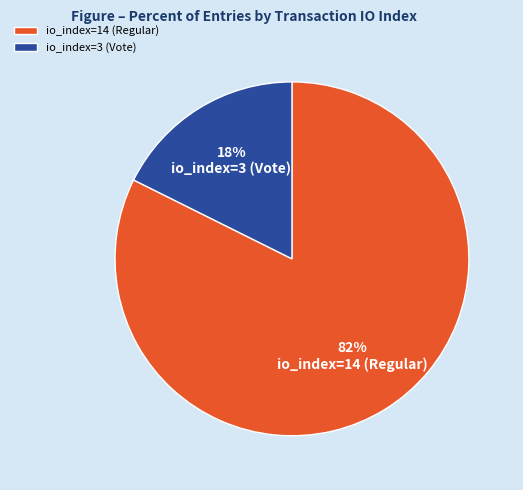

How many segments does this pie chart have?

2